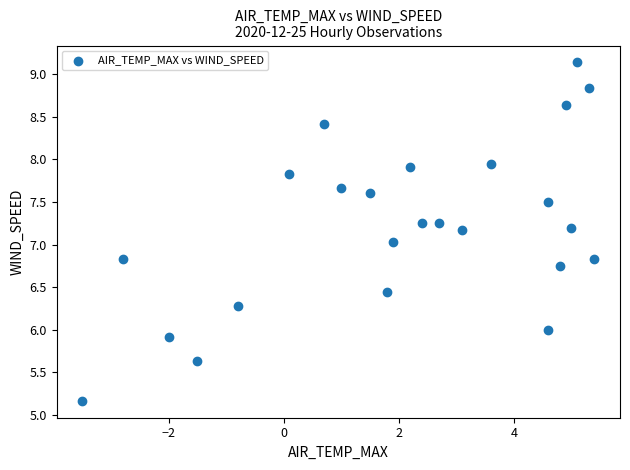

What is the range of X values (max minus min)?

8.9